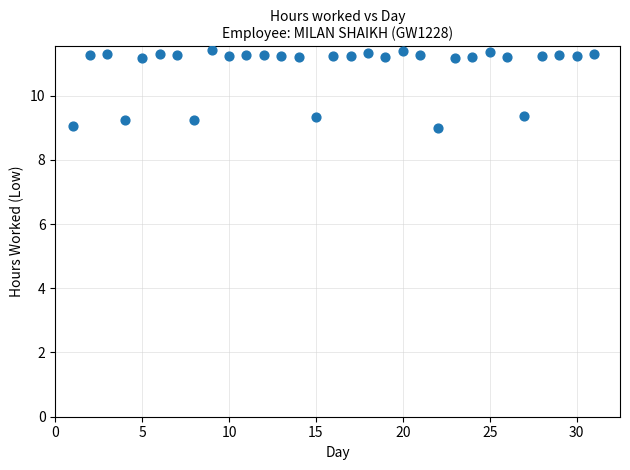

What is the range of Y values (max minus min)?

2.4